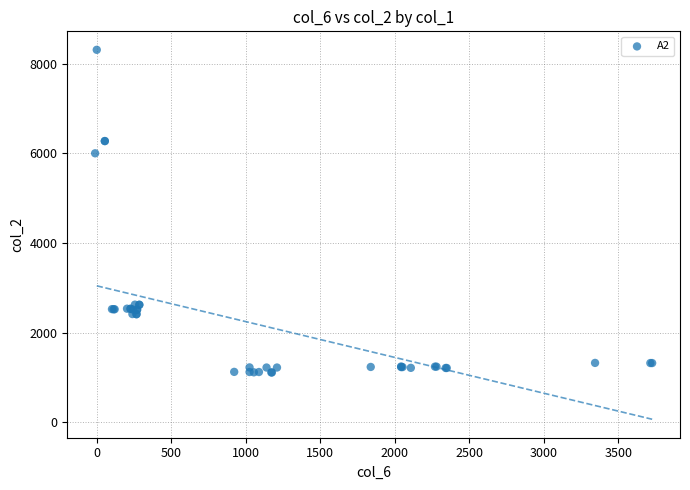

What Y value in the scatter plot is closest to 4710?

6001